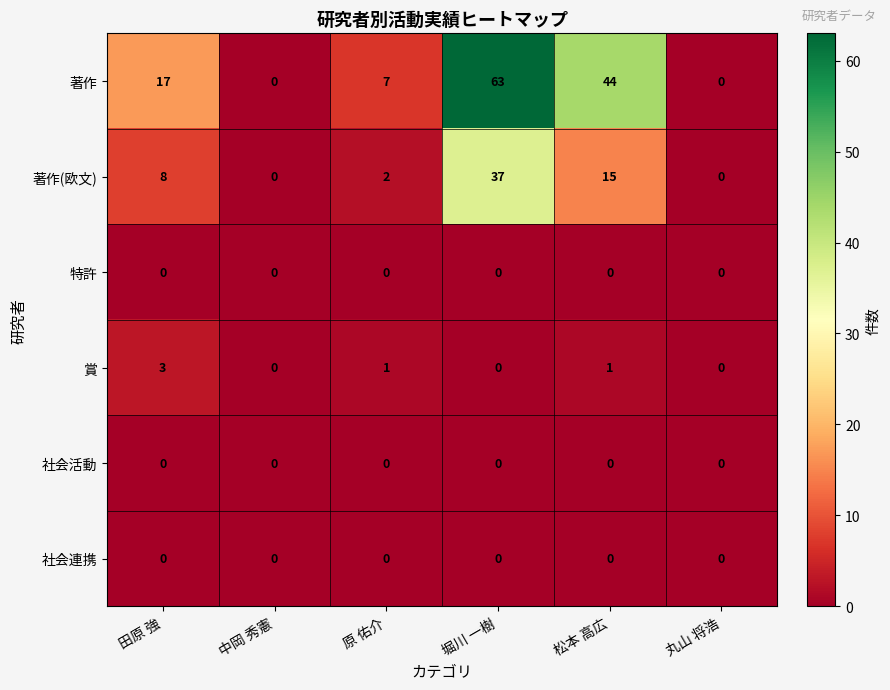

What is the difference between the 著作(欧文) values at 田原 強 and 堀川 一樹?

29